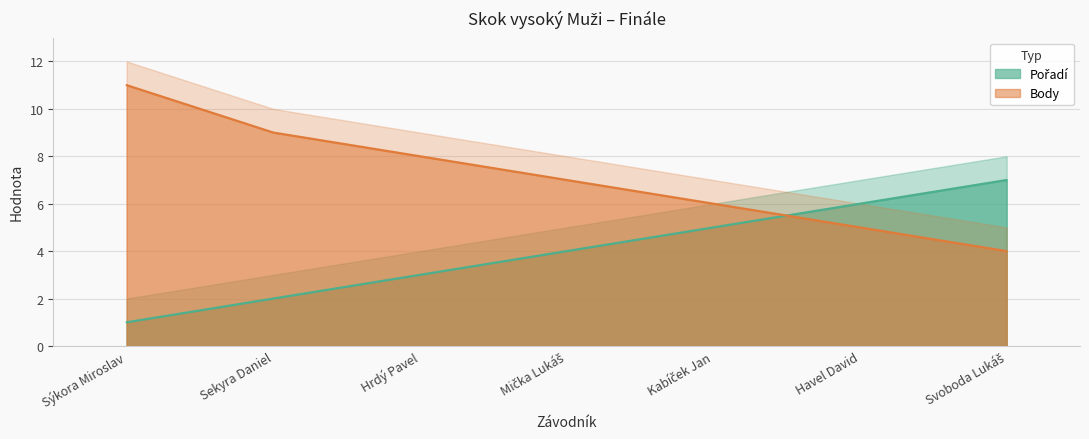

Which series has the largest total across all categories?

Body